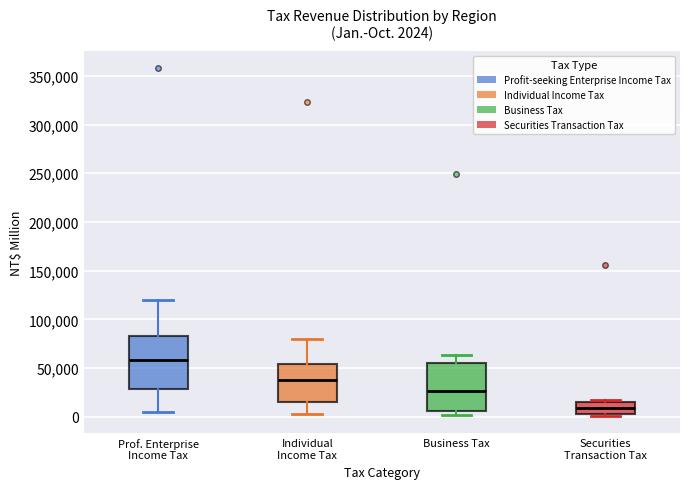

Which box has the highest median line?

Prof. Enterprise Income Tax